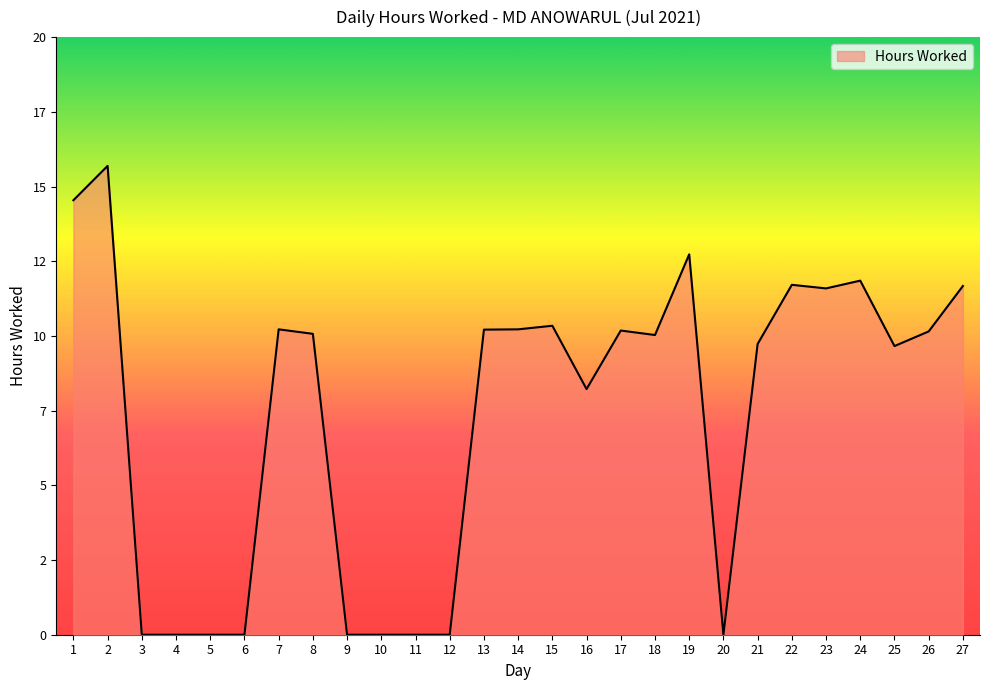

Is this an area chart (filled region under the line)?

Yes